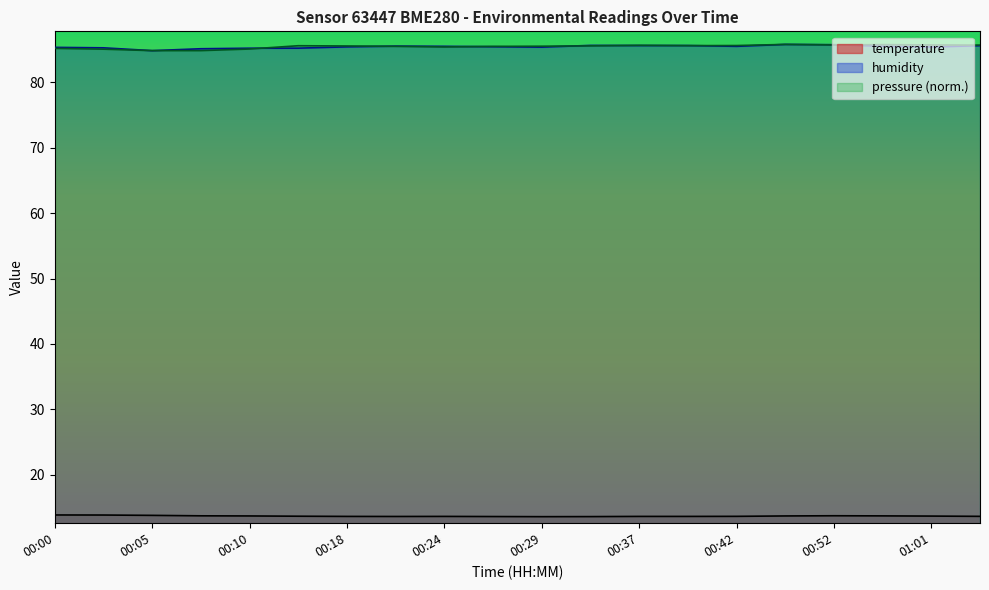

True or false: humidity has a value of 130.8 at 00:16.

False